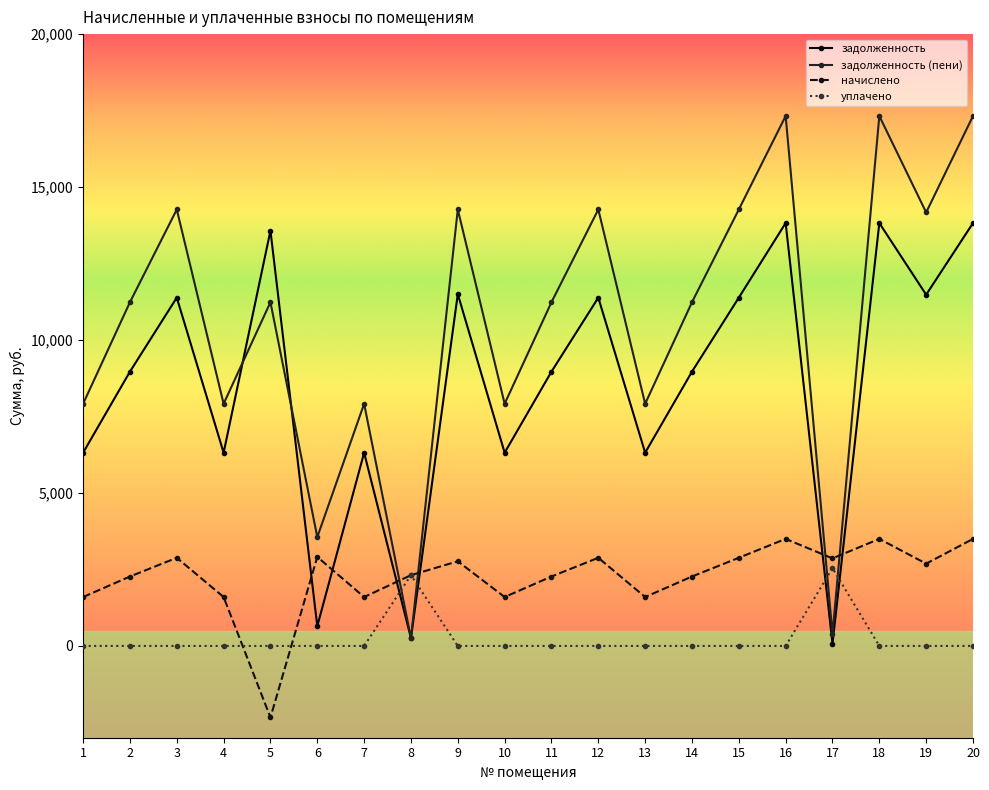

How many negative values does the начислено series have?

1